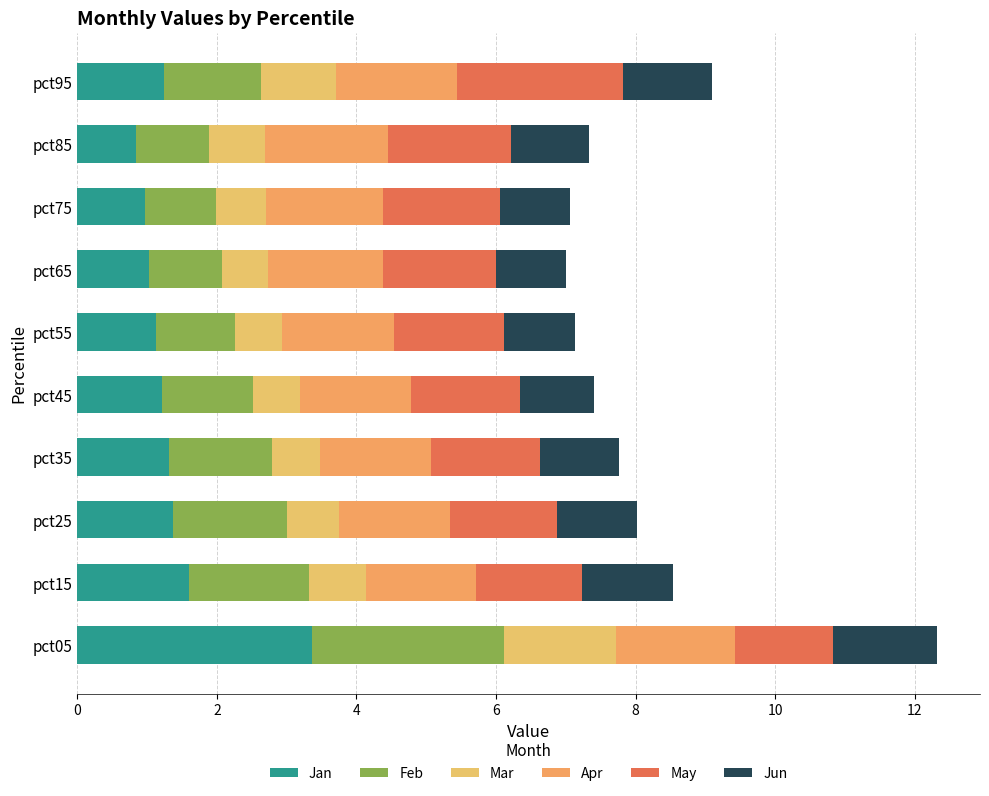

Count the number of categories in the chart.

10